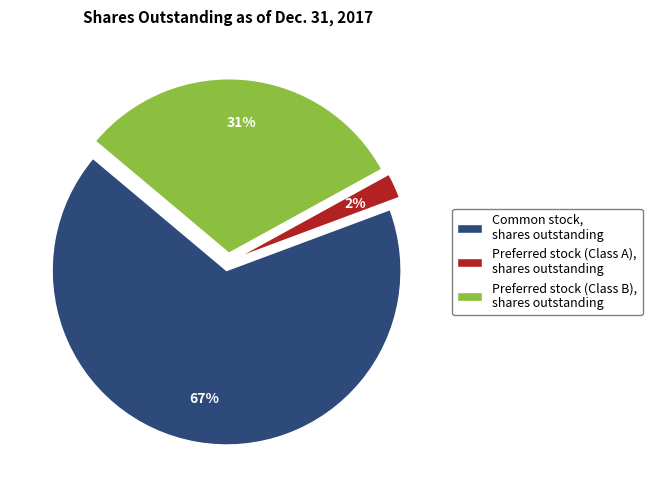

To the nearest percent, what is the difference between the Preferred stock (Class B), shares outstanding and Preferred stock (Class A), shares outstanding slice percentages?

29%